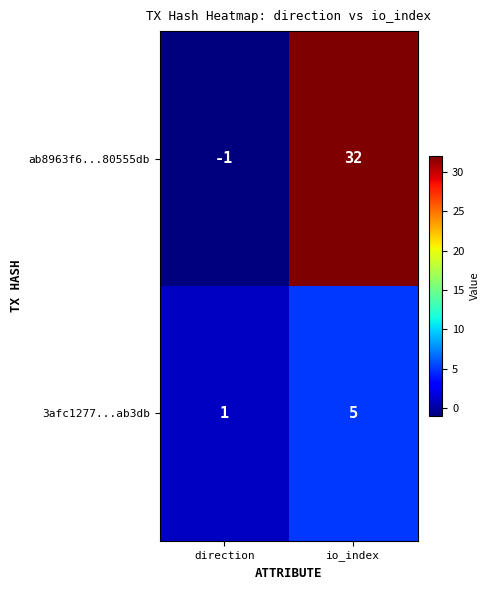

Which category has the highest value in the ab8963f6...80555db series?

io_index